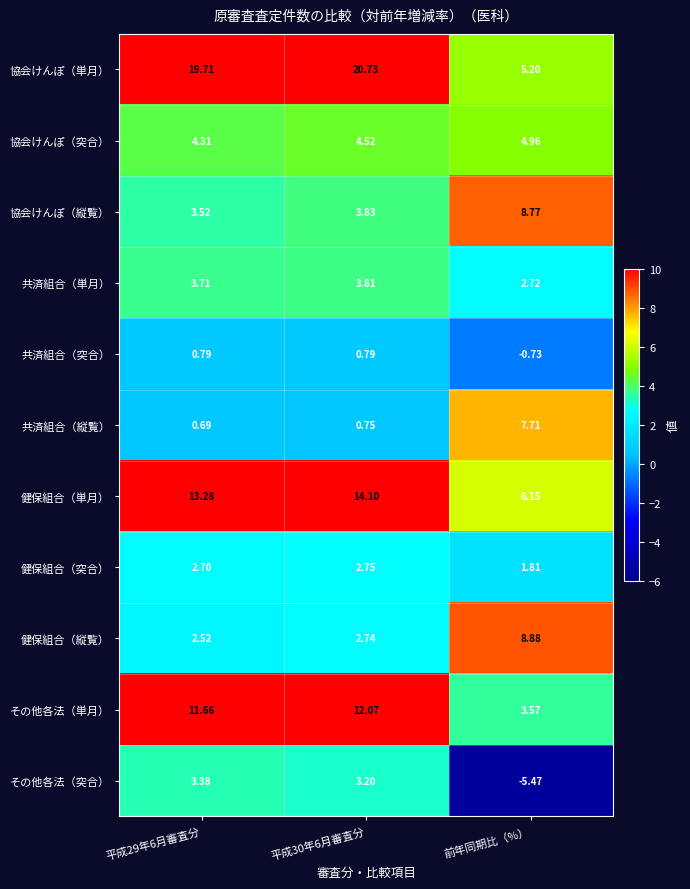

At which label is 共済組合（単月） closest to 3?

前年同期比（%）